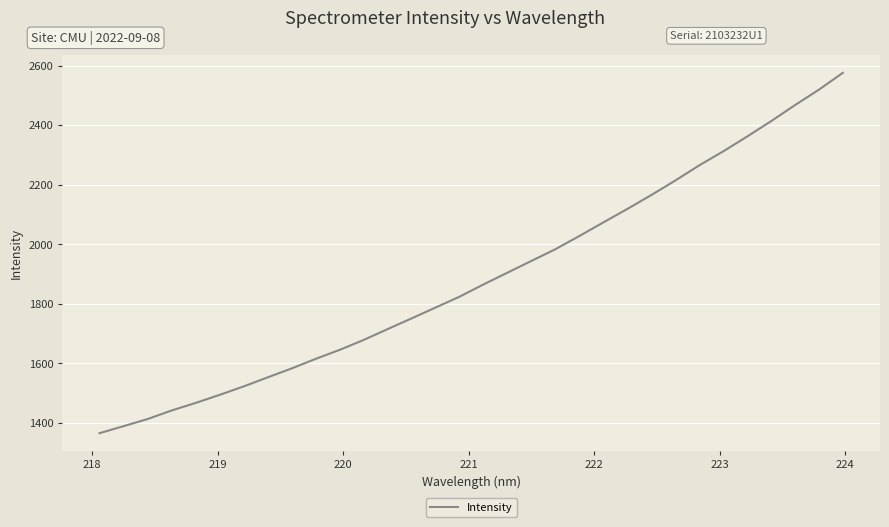

True or false: the data has more than 0 interior local peaks.

False